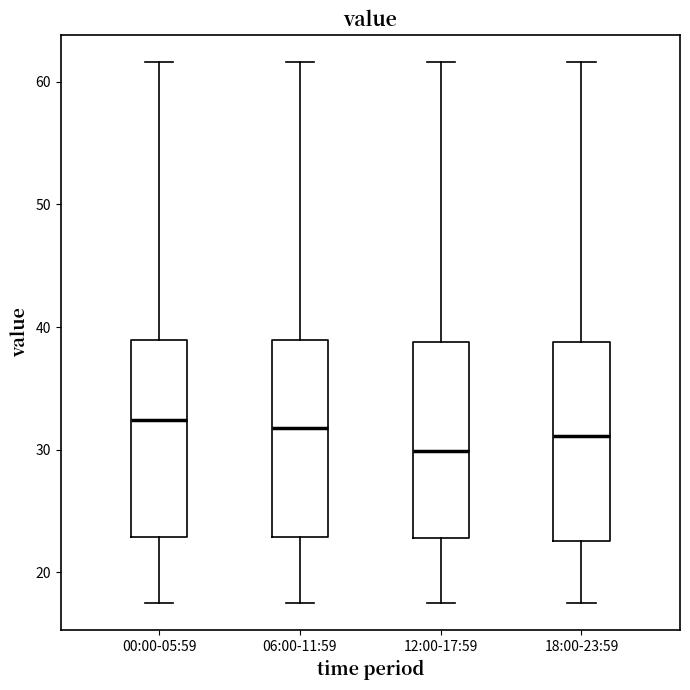

Reading left to right, transcribe this box plot: for each box, give where its median line is, the range the box spans, and where its two whiskers end, as read against the y-axis. The values are not printed on the chart, so give them approximately, as read against the axis.

00:00-05:59: median 32, box 23 to 39, whiskers 17 to 62
06:00-11:59: median 32, box 23 to 39, whiskers 17 to 62
12:00-17:59: median 30, box 23 to 39, whiskers 17 to 62
18:00-23:59: median 31, box 23 to 39, whiskers 17 to 62